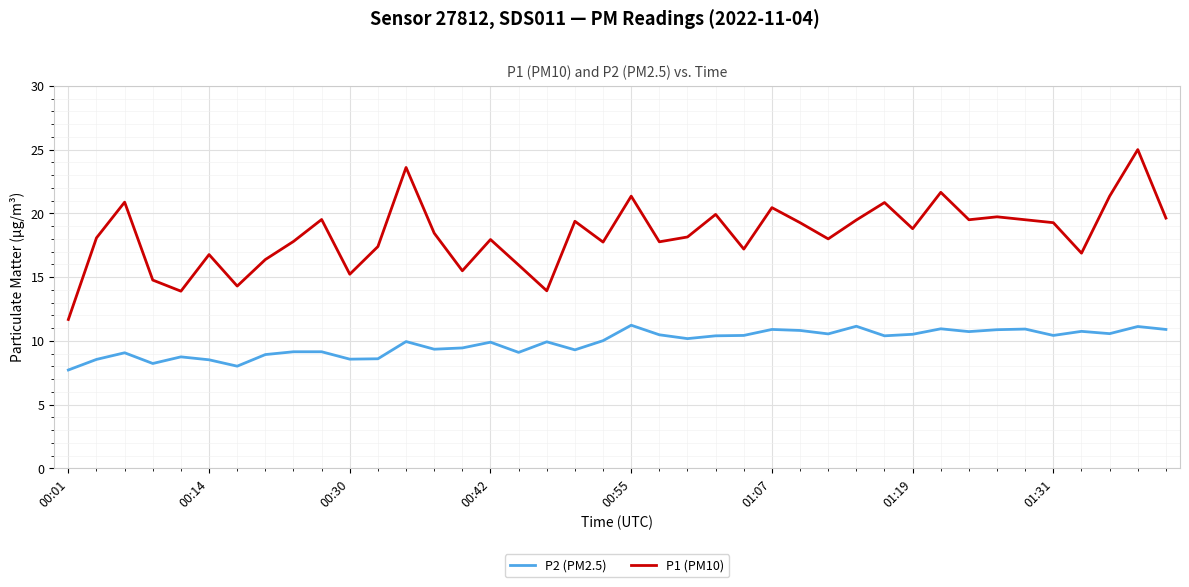

What is the minimum value shown in the chart?

7.7